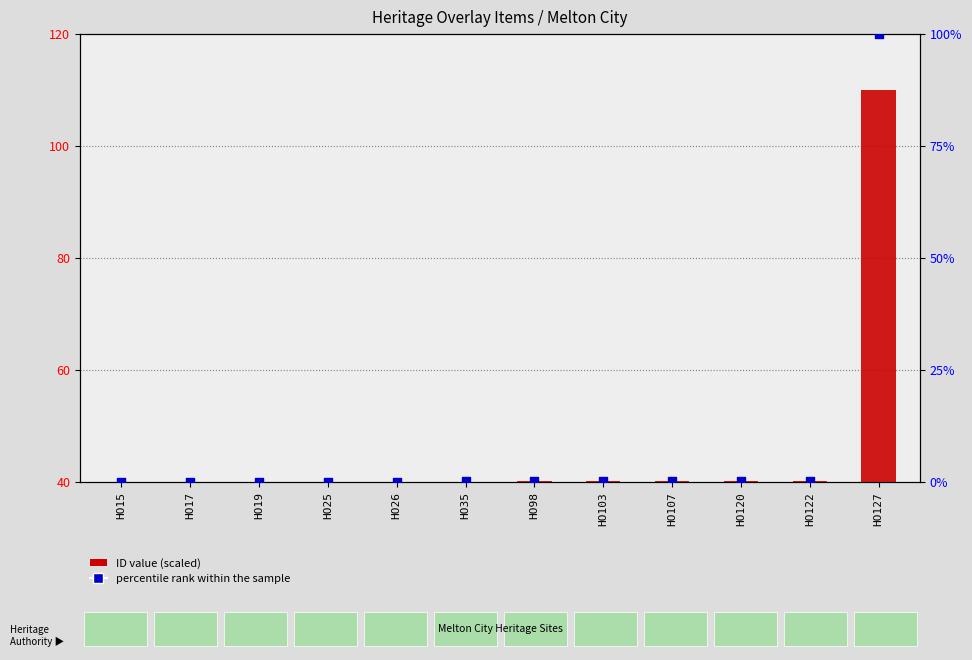

What is the total value across all series at HO19?

0.2